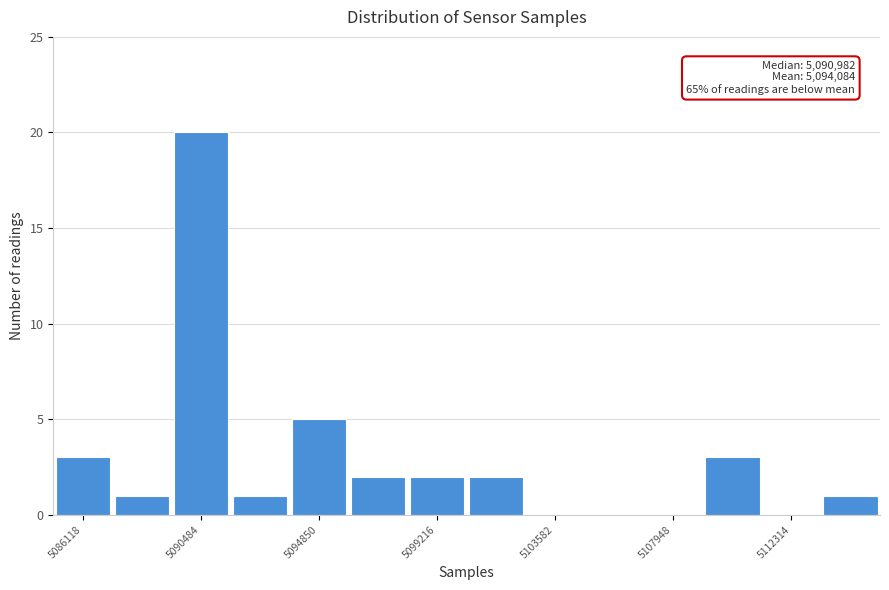

Which range on the x-axis has the tallest bar?

5089500 to 5091500